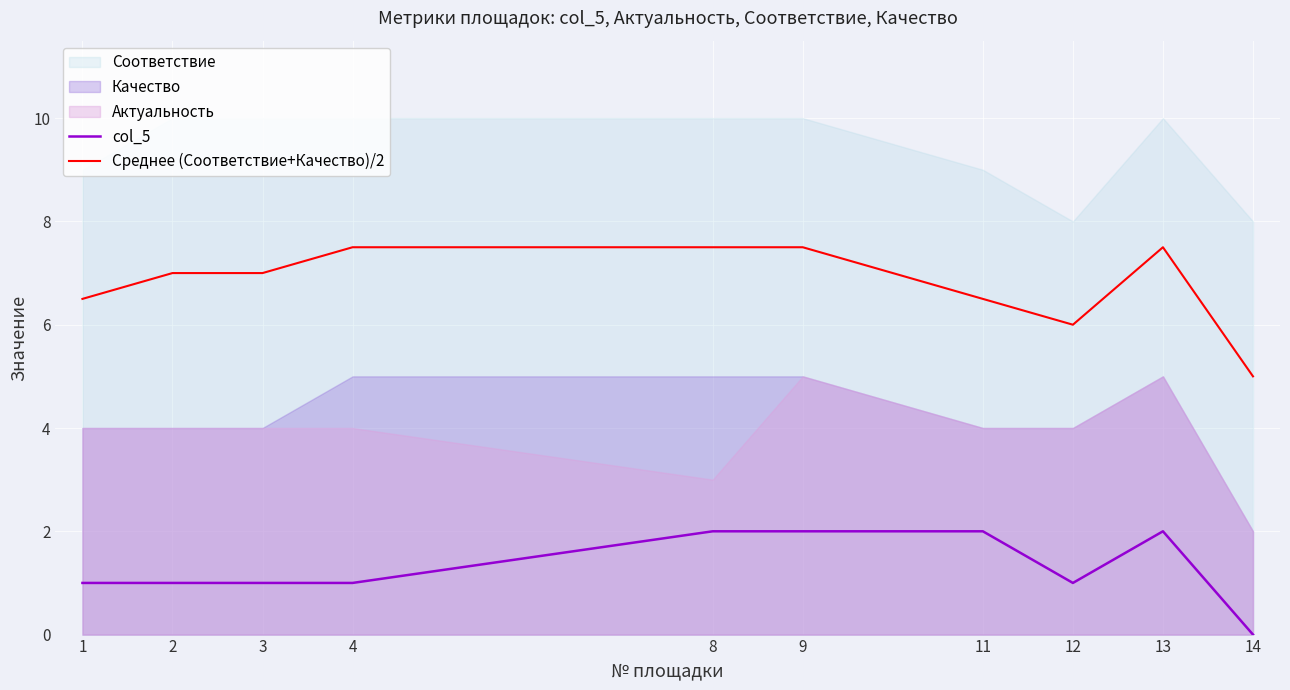

Is the value of Среднее (Соответствие+Качество)/2 at 8 greater than the value of col_5 at 4?

Yes